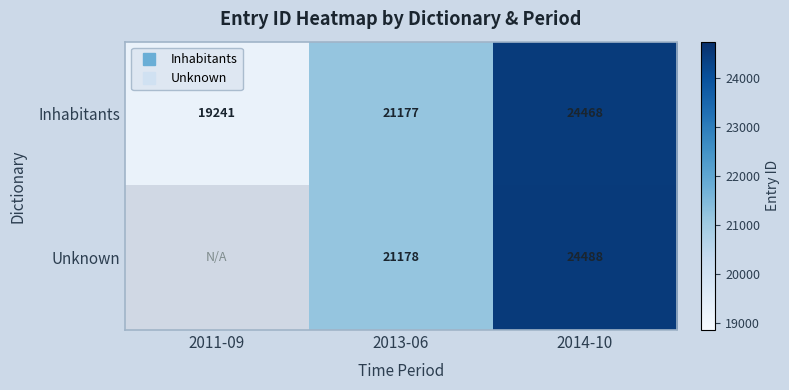

What is the highest value of the Inhabitants series?

24468.0